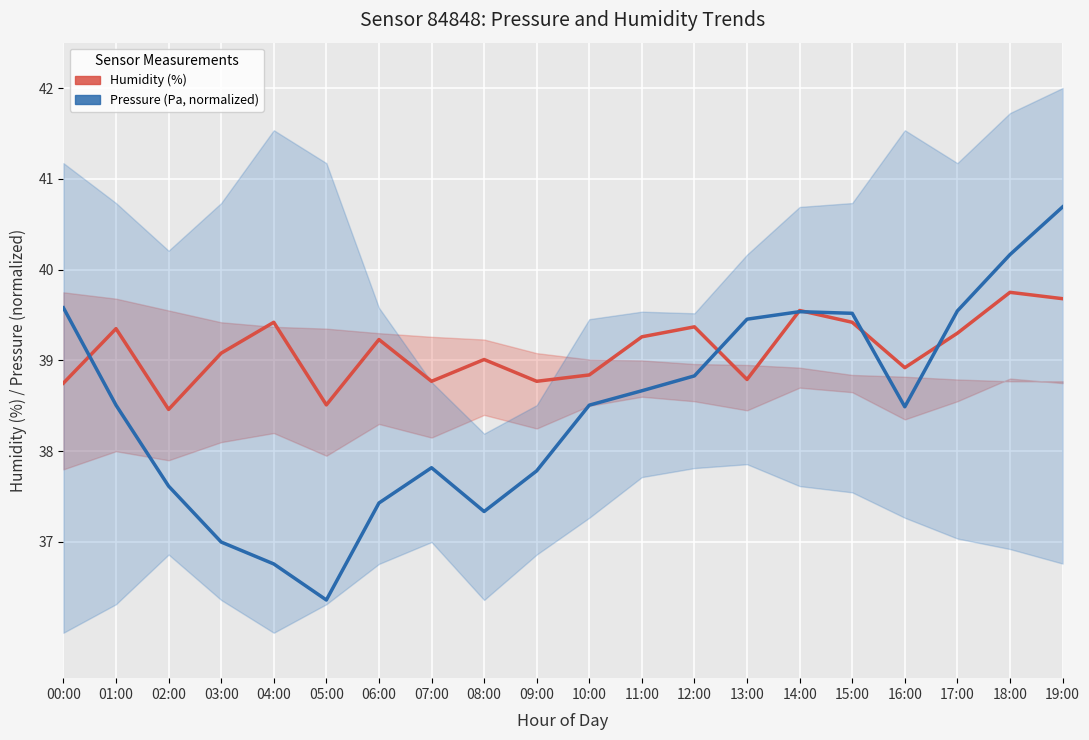

List the labels in order of Pressure (normalized) value, smallest first.

05:00, 04:00, 03:00, 08:00, 06:00, 02:00, 09:00, 07:00, 16:00, 01:00, 10:00, 11:00, 12:00, 13:00, 15:00, 14:00, 17:00, 00:00, 18:00, 19:00